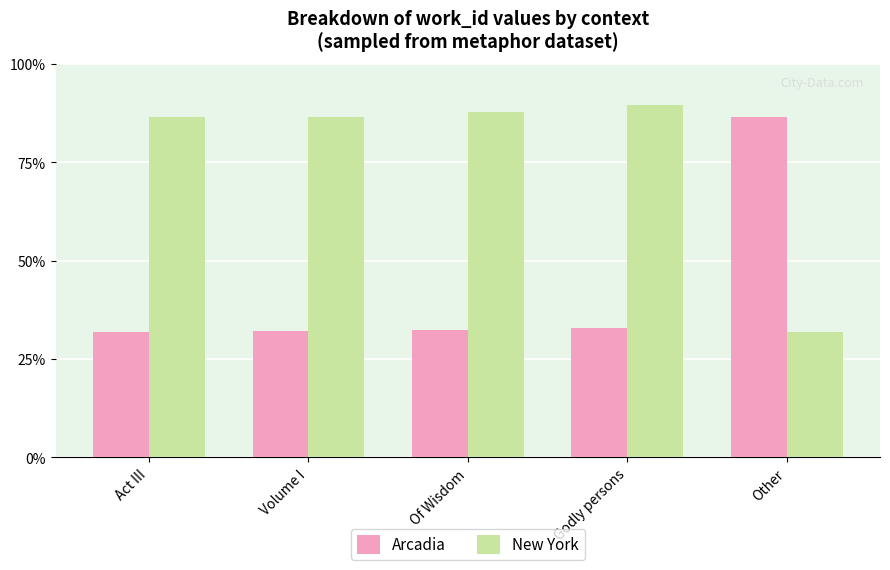

Which has a higher value, Other or Act III?

Other